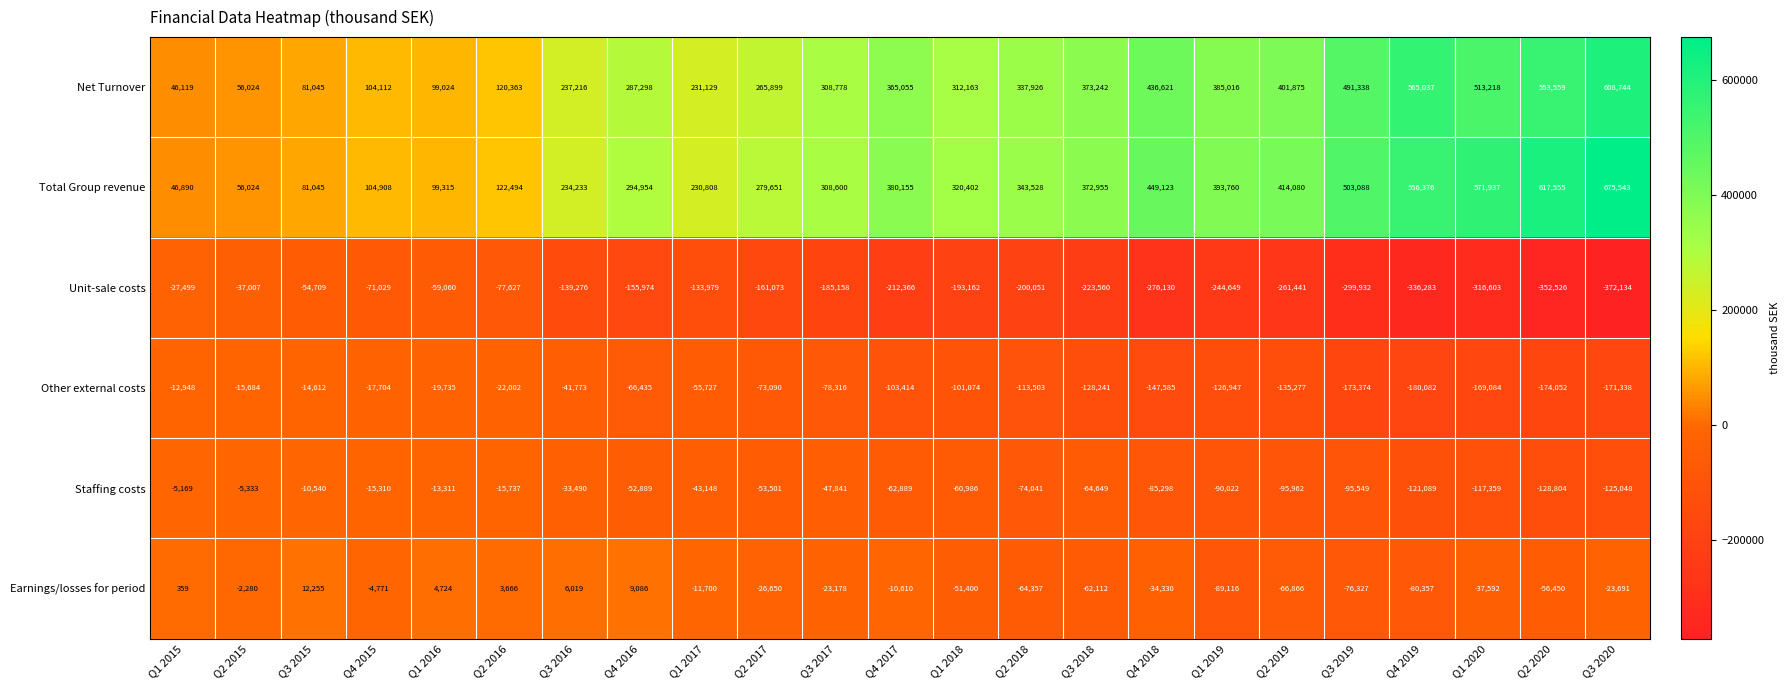

Which series changed the most between Q2 2016 and Q3 2019?

Total Group revenue